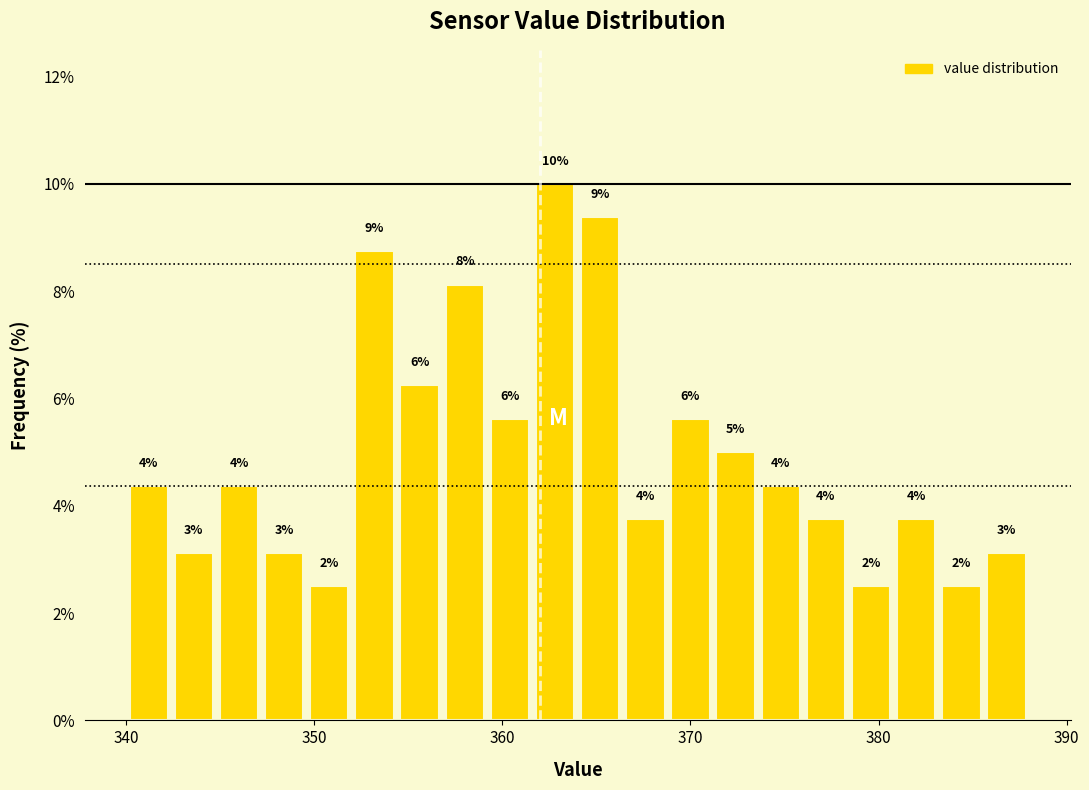

Around what value on the x-axis is the tallest bar? Give the approximate position of its centre, as read against the axis.

363